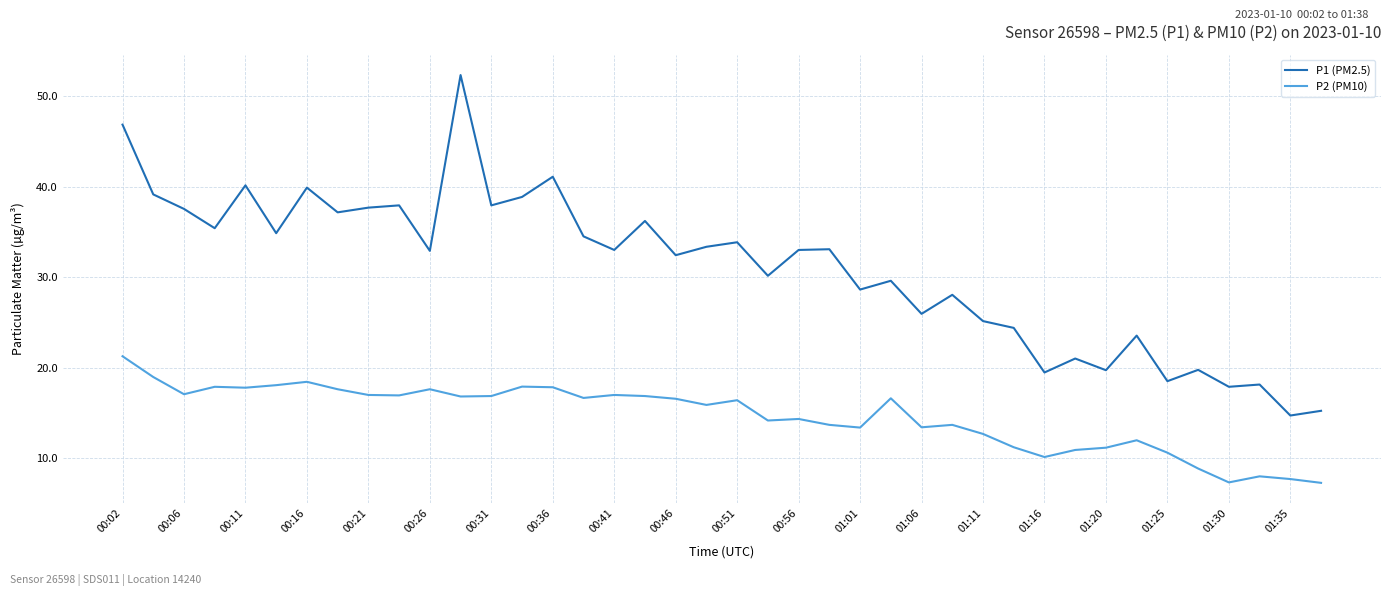

List the series in order of their overall mean, lowest first.

P2 (PM10), P1 (PM2.5)